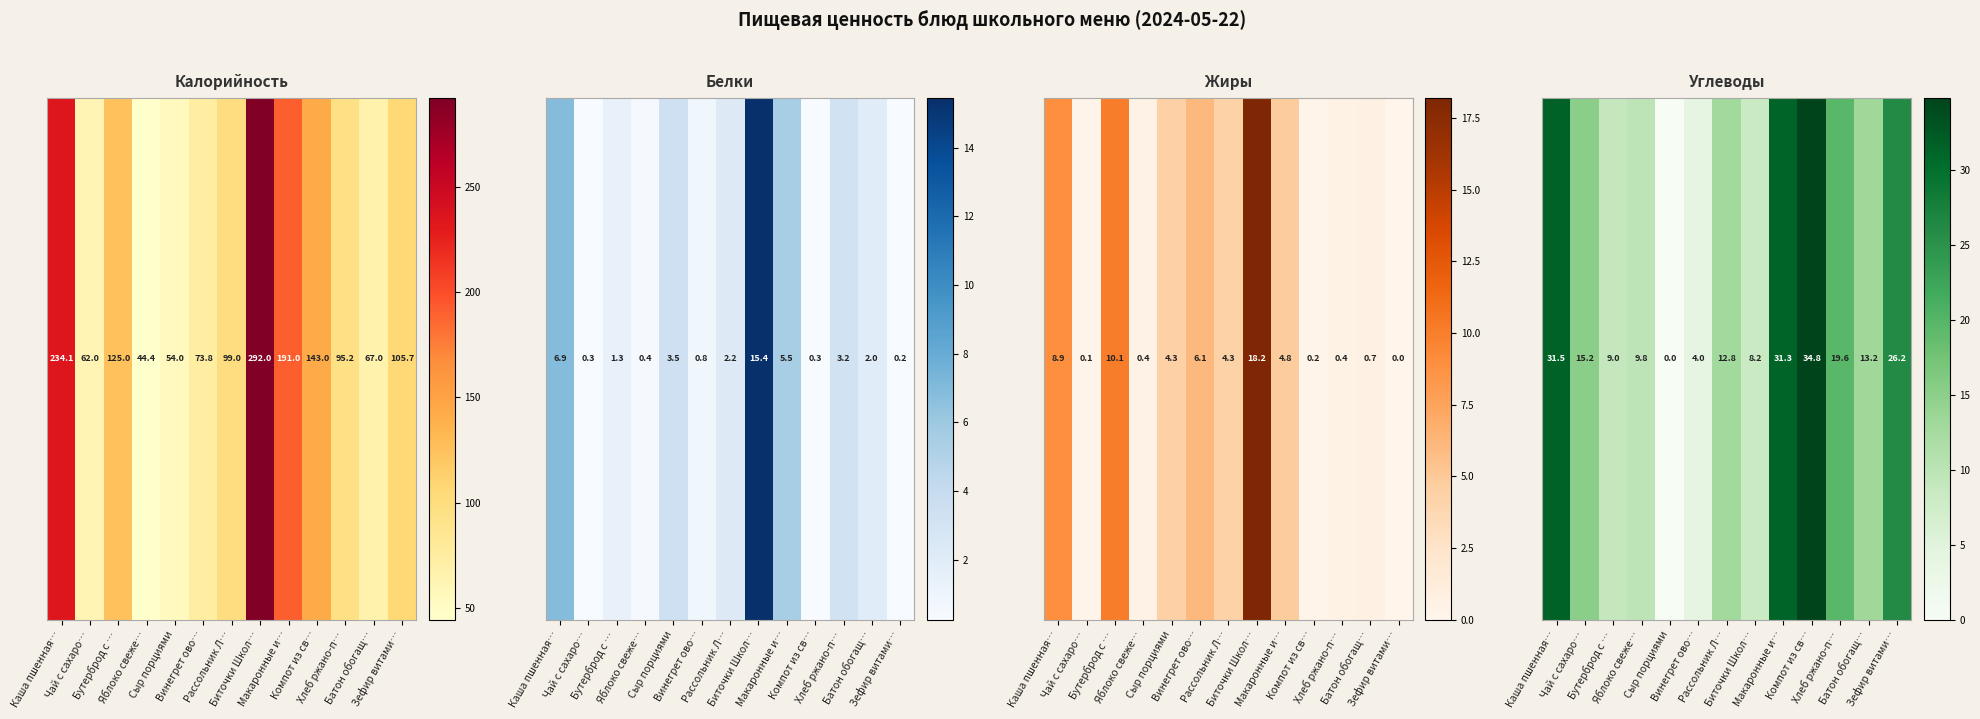

At which label does the data first exceed 13?

Каша пшенная…